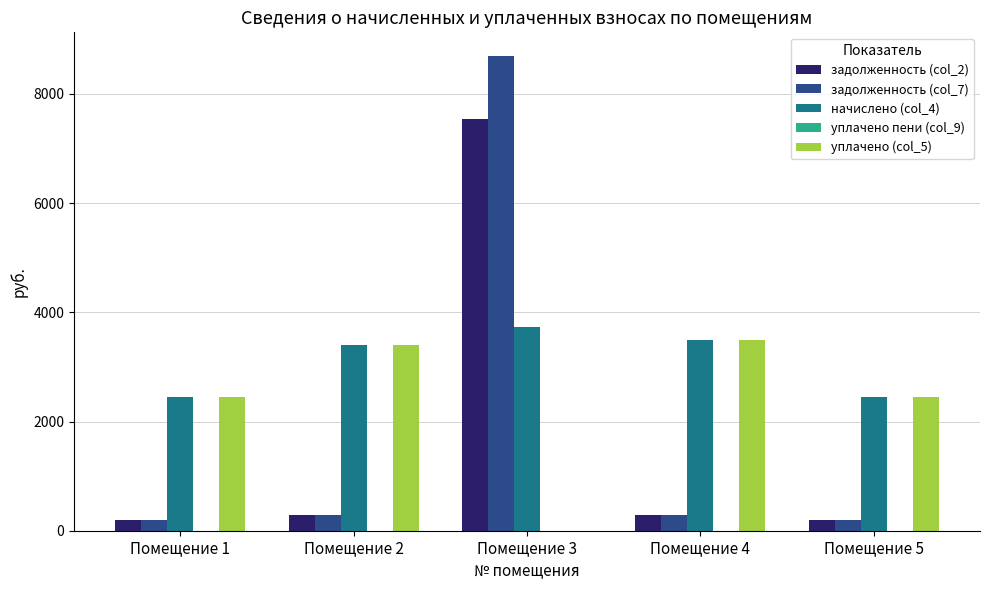

Which label corresponds to the largest value in the chart?

Помещение 3